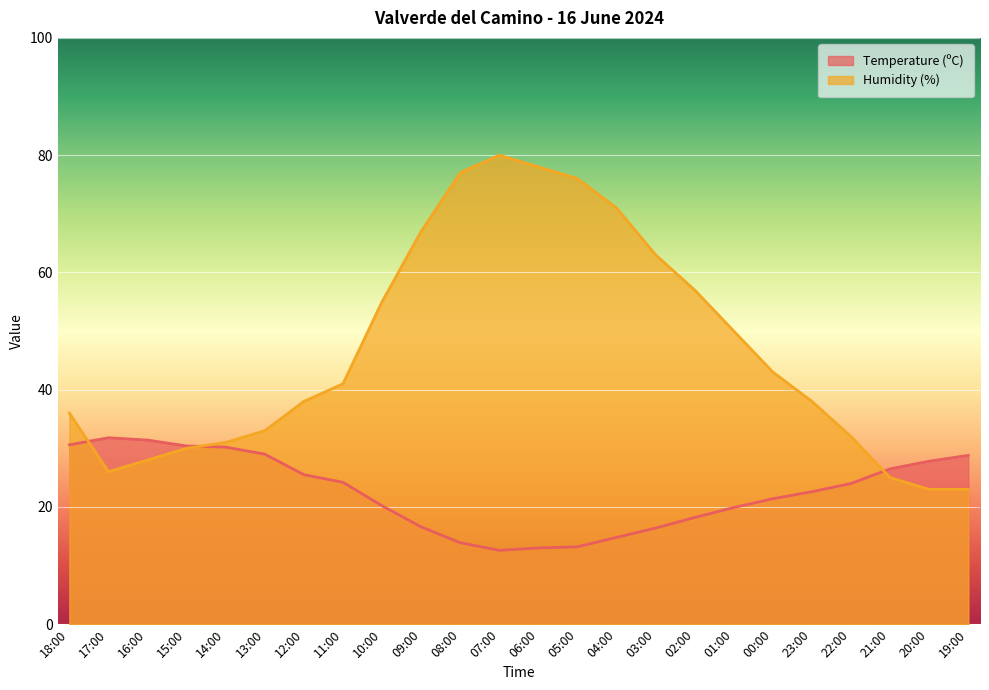

Which category has the lowest value in the Temperature (ºC) series?

07:00